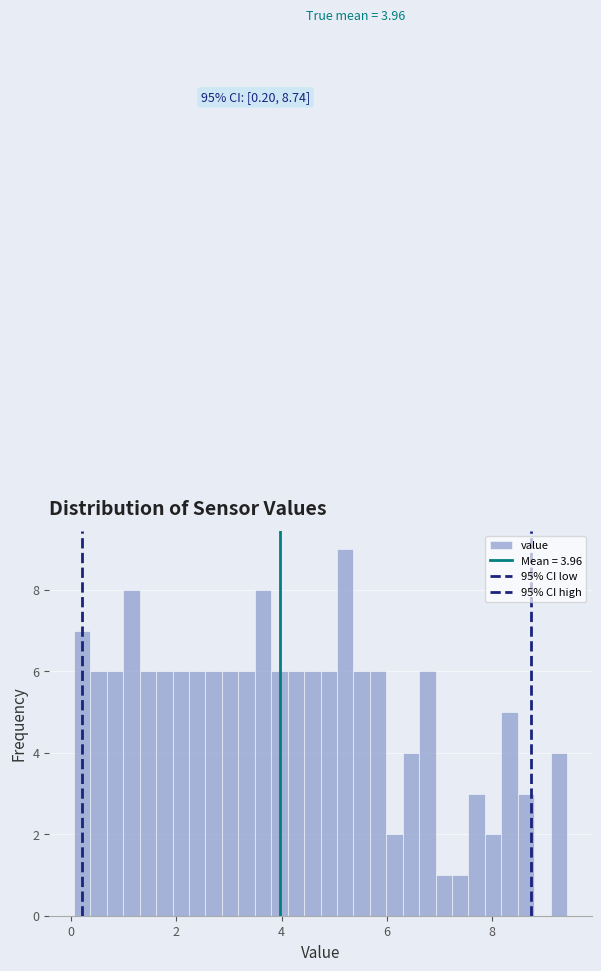

Around what value on the x-axis is the tallest bar? Give the approximate position of its centre, as read against the axis.

5.2